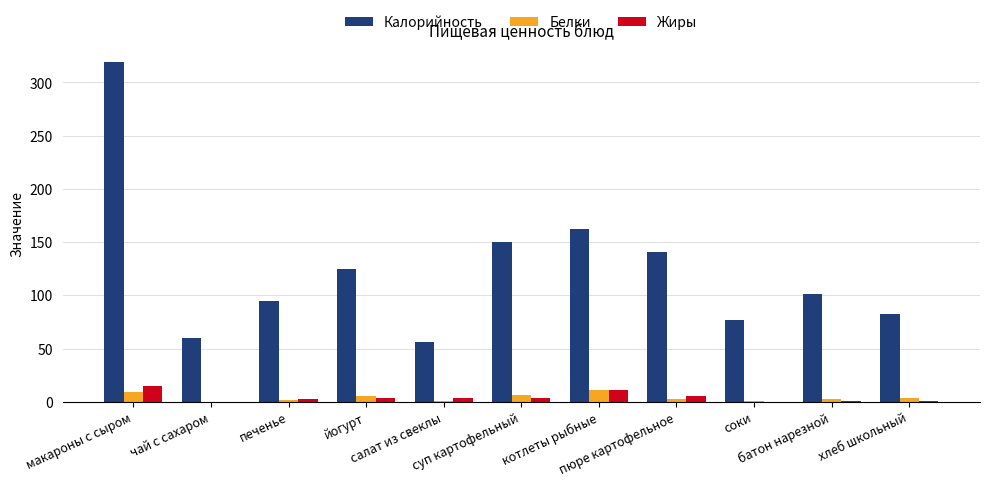

What are all the series names shown in the legend?

Калорийность, Белки, Жиры